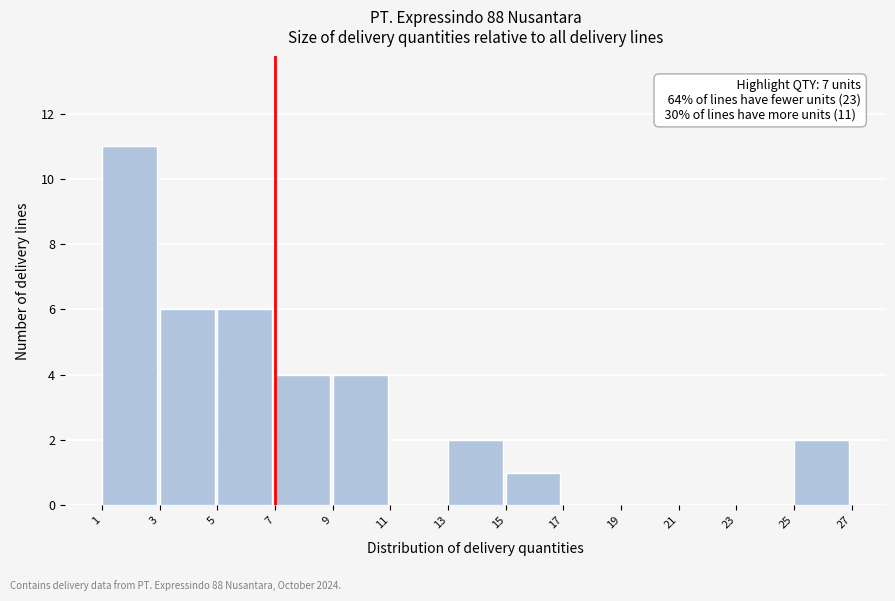

Over which range of the x-axis is the bar tallest?

1 to 3